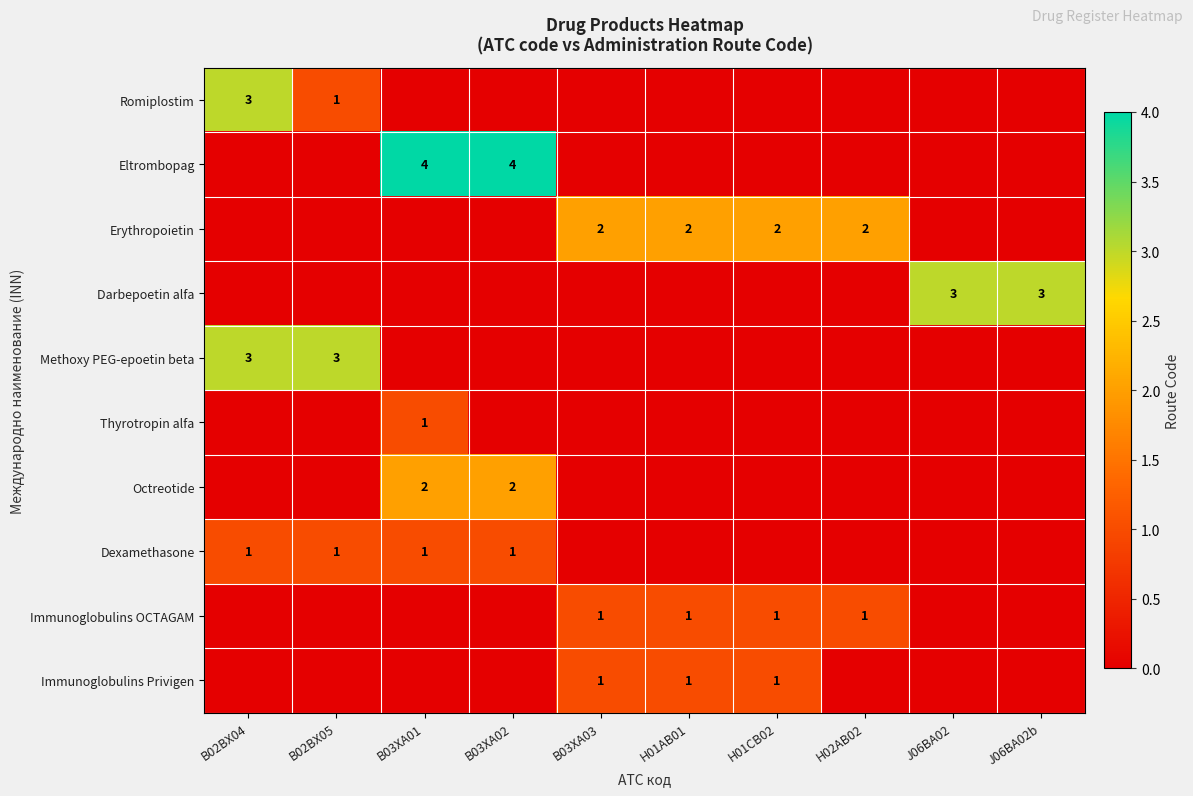

True or false: Romiplostim has a value of 1 at B02BX04.

False